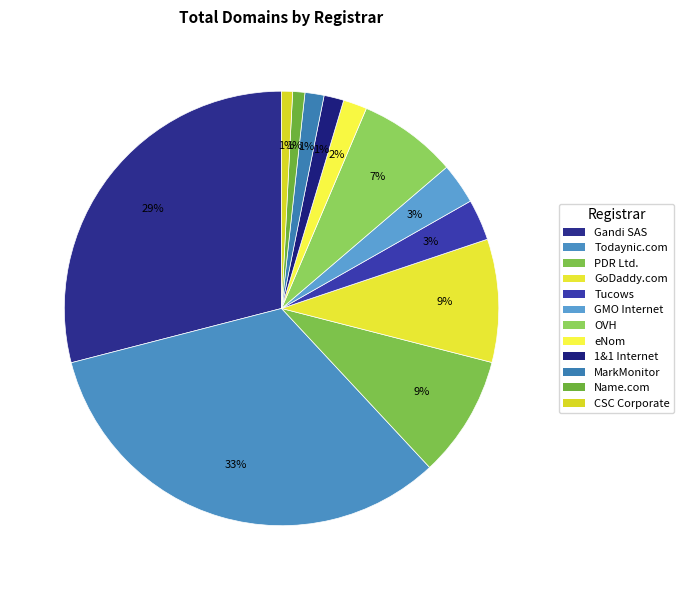

True or false: Gandi SAS accounts for 41% of the total.

False